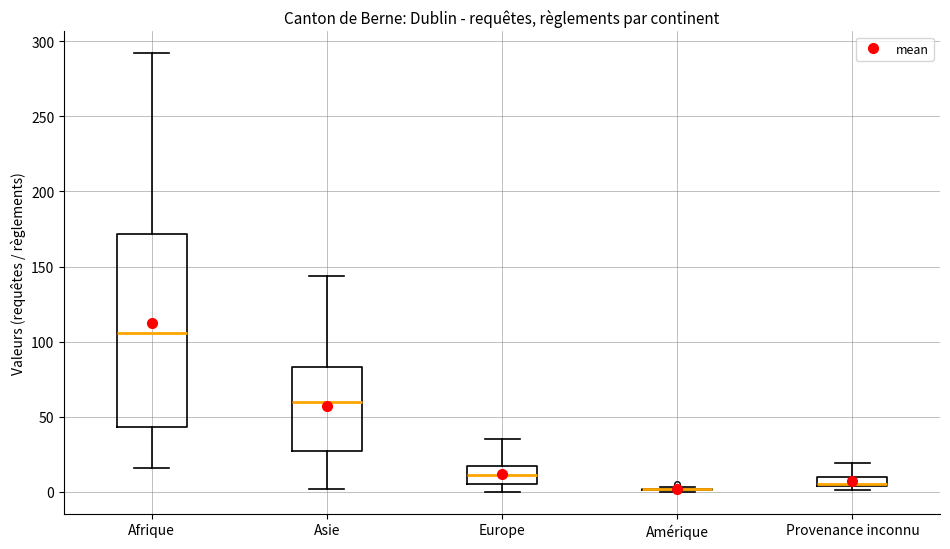

Which box is the tallest, from its lower edge to its upper edge?

Afrique